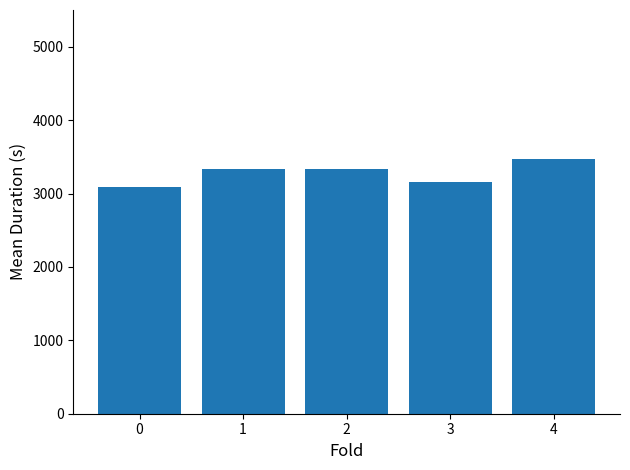

How many values are below 3331?

2